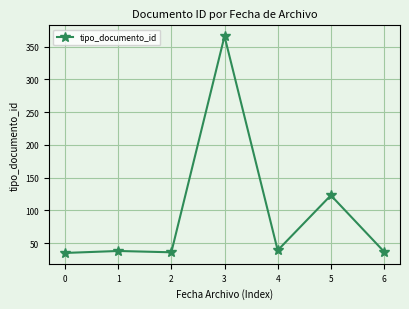

Does the chart have visible grid lines?

Yes